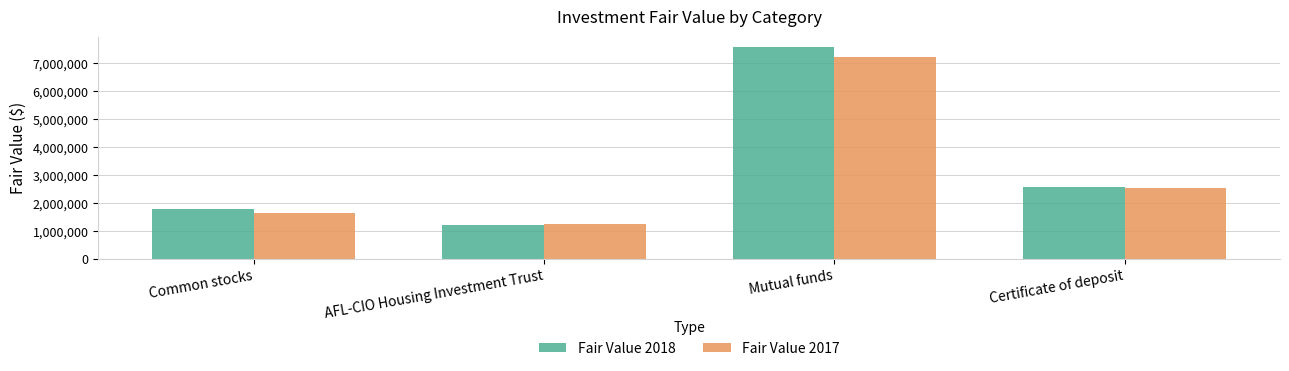

Which series has the widest spread of values?

Fair Value 2018